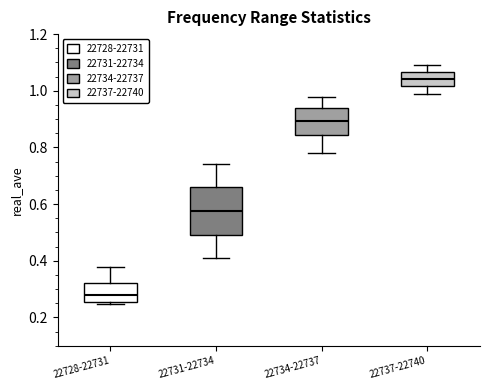

Reading left to right, transcribe this box plot: for each box, give where its median line is, the range the box spans, and where its two whiskers end, as read against the y-axis. The values are not printed on the chart, so give them approximately, as read against the axis.

22728-22731: median 0.28, box 0.26 to 0.32, whiskers 0.24 to 0.38
22731-22734: median 0.58, box 0.50 to 0.66, whiskers 0.42 to 0.74
22734-22737: median 0.90, box 0.84 to 0.94, whiskers 0.78 to 0.98
22737-22740: median 1.04, box 1.02 to 1.06, whiskers 0.98 to 1.10